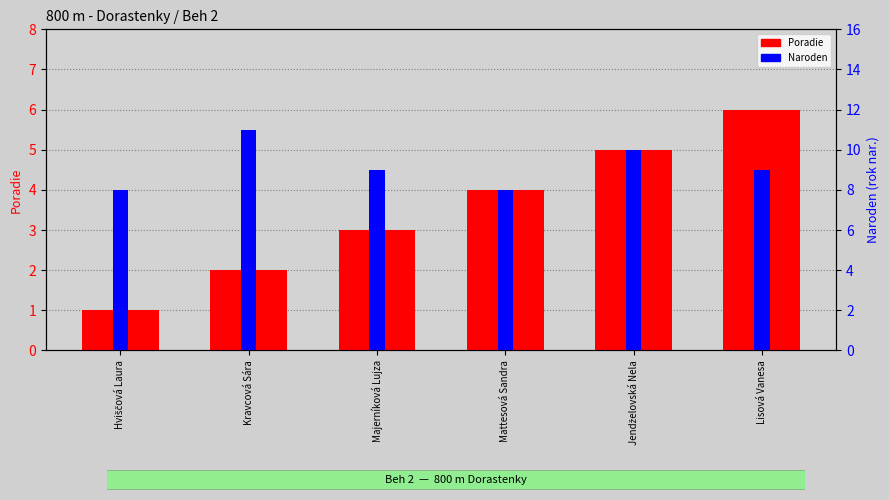

Which category has the lowest value in the Poradie series?

Hviščová Laura